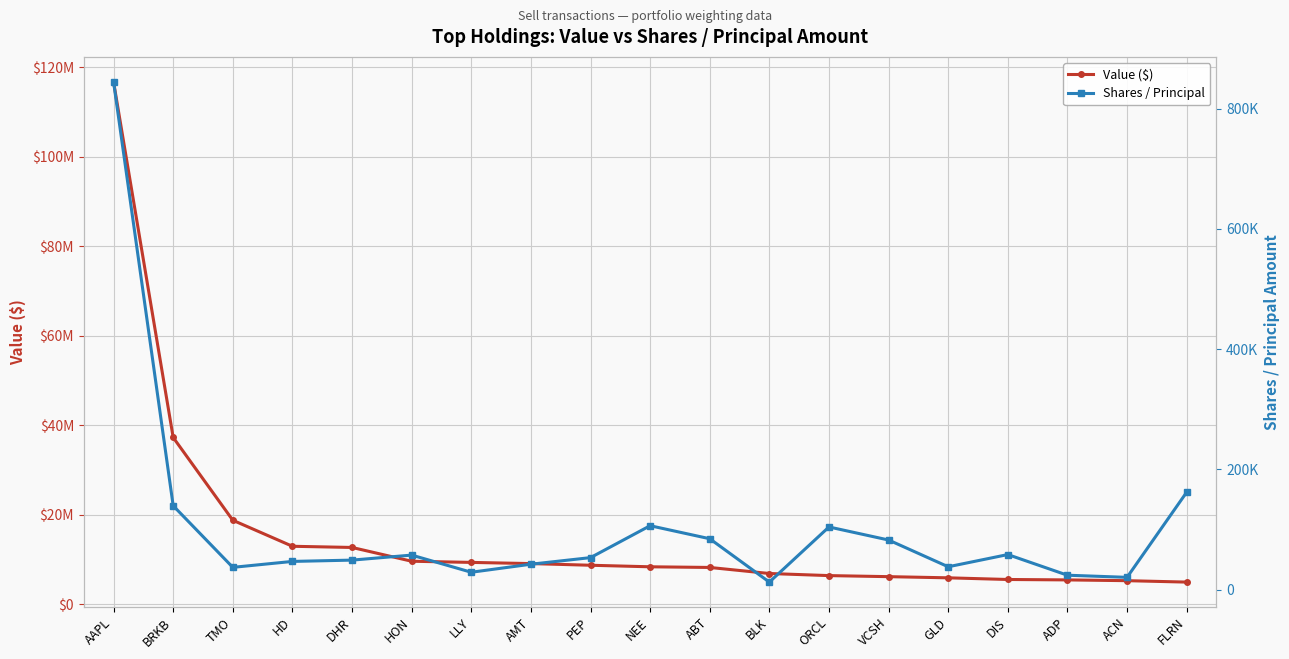

How many values in the Shares / Principal series are below 53106?

9